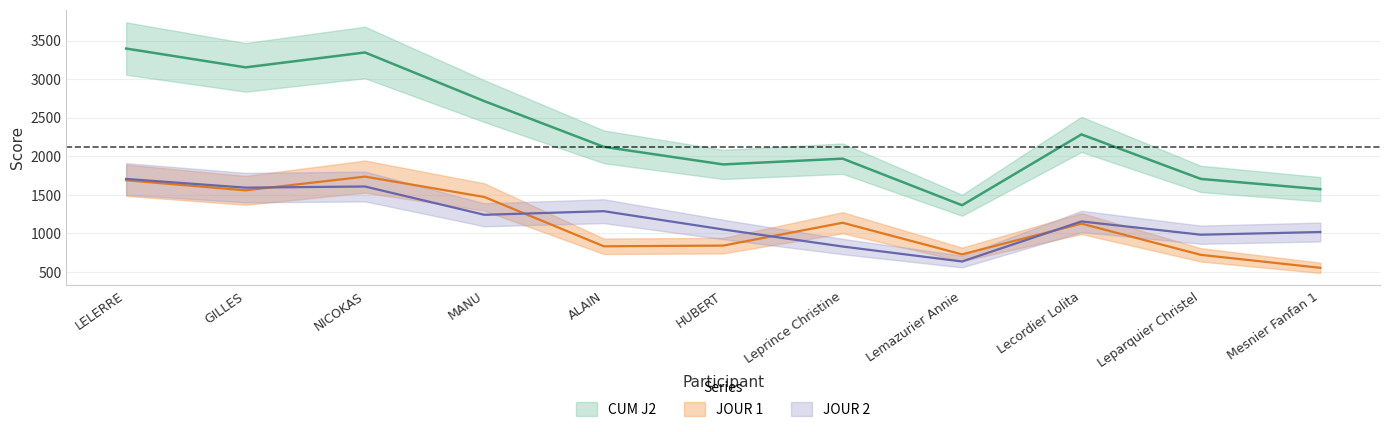

At which label does JOUR 1 reach its minimum?

Mesnier Fanfan 1